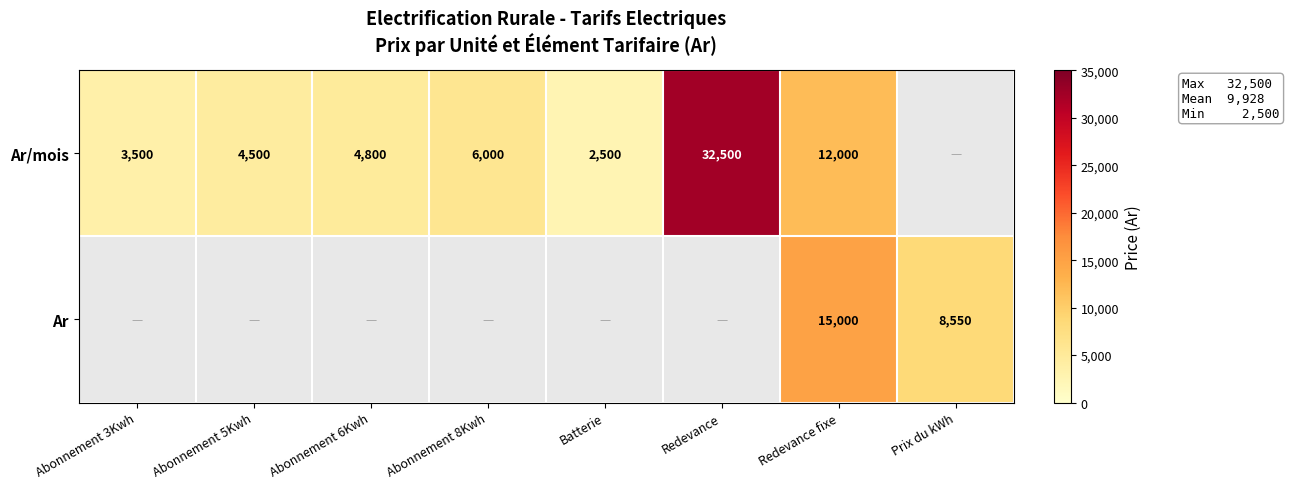

Is it true that Ar equals 8550 at Prix du kWh?

True